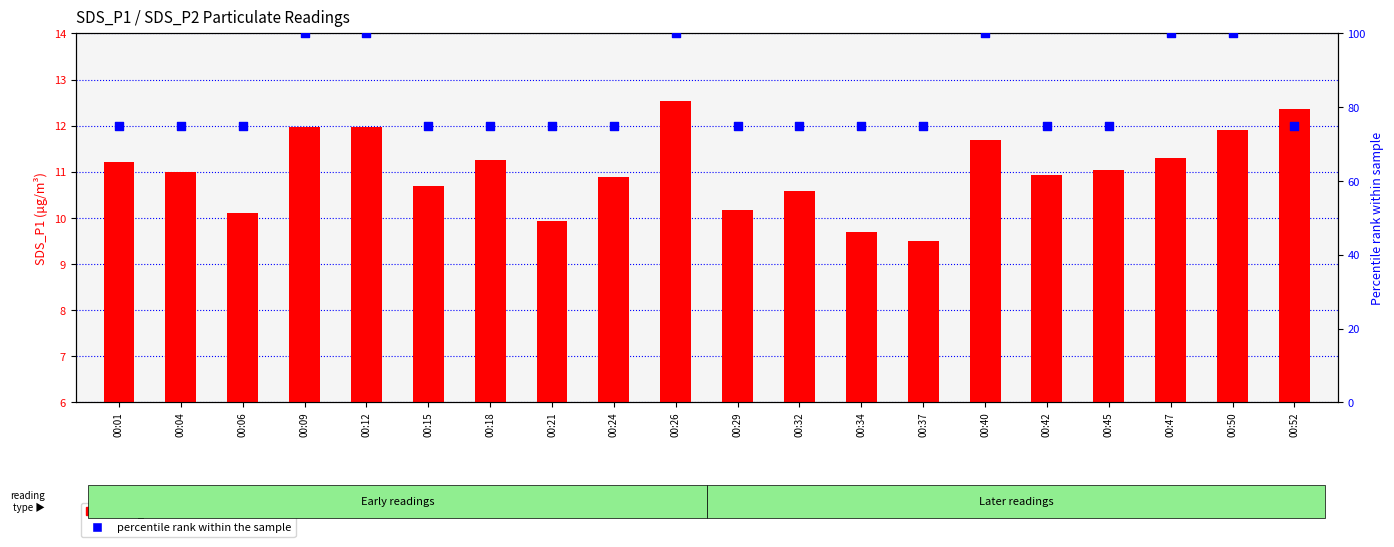

At how many categories does at least one series exceed 85?

6